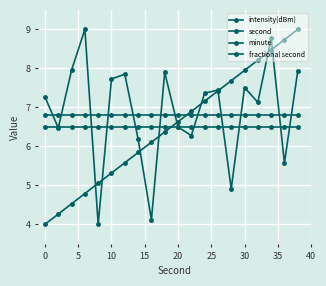

True or false: fractional second and minute cross at least once.

False